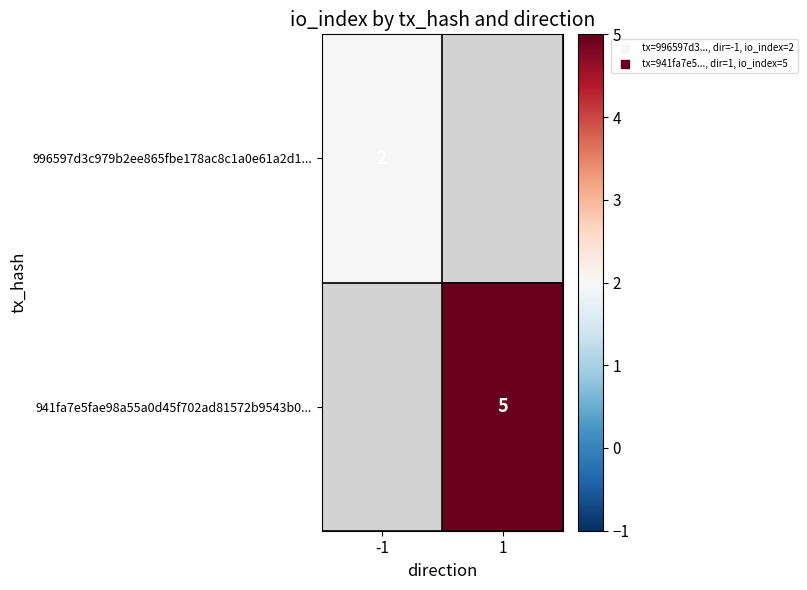

The value of 996597d3c979b2ee865fbe178ac8c1a0e61a2d1... at -1 is 0.6. True or false?

False